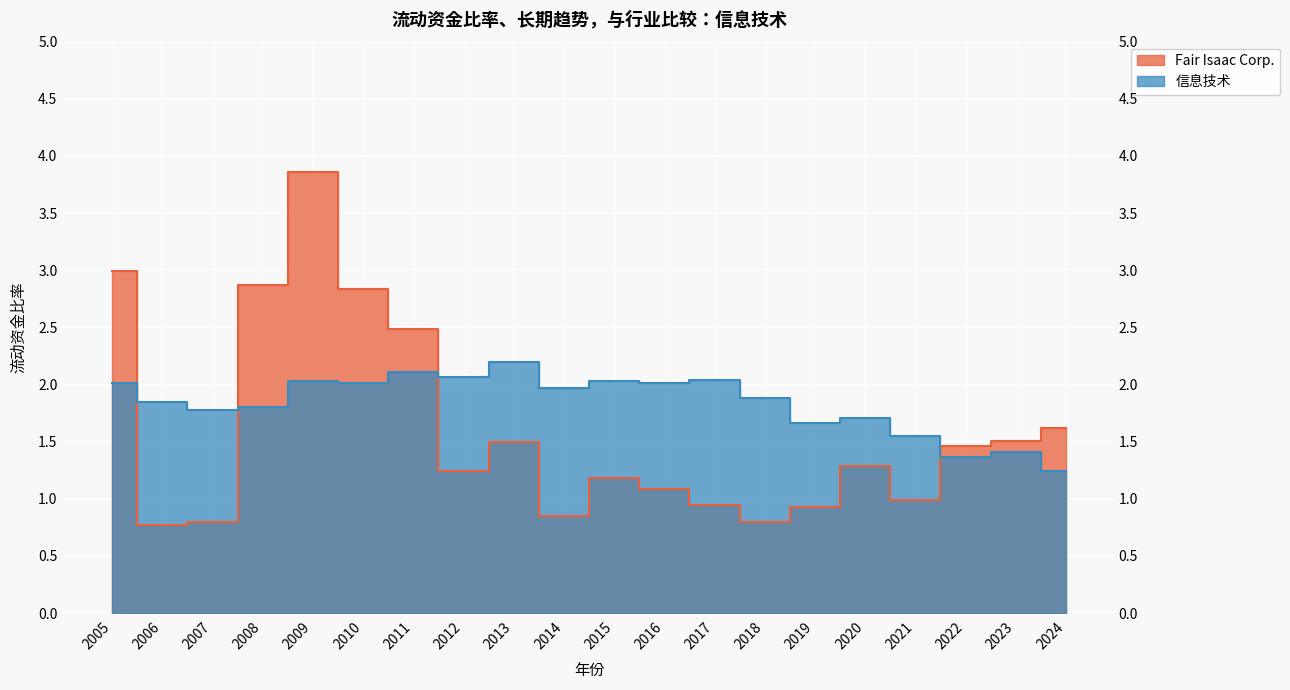

Between 2006 and 2010, which series saw the biggest shift?

Fair Isaac Corp.